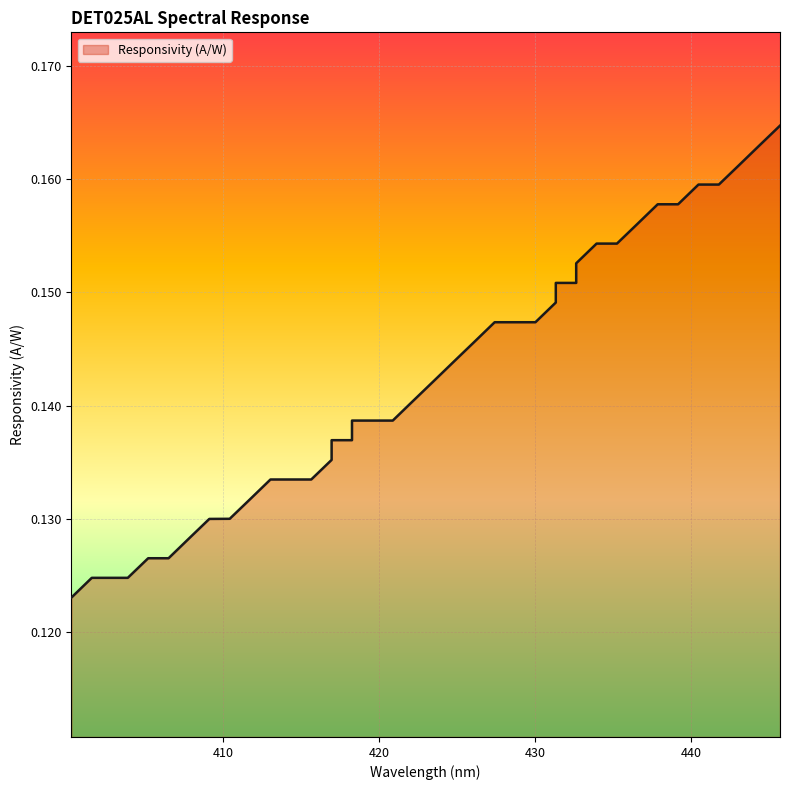

Rank the categories by value from lowest to highest.

400.30475, 401.60951, 403.91426, 405.21901, 406.52377, 407.82852, 409.13327, 410.43802, 411.74278, 413.04753, 414.35228, 415.65704, 416.96179, 416.96179, 418.26654, 418.26654, 419.5713, 420.87605, 422.1808, 423.48555, 424.79031, 426.09506, 427.39981, 428.70457, 430.00932, 431.31407, 431.31407, 432.61883, 432.61883, 433.92358, 435.22833, 436.53308, 437.83784, 439.14259, 440.44734, 441.7521, 443.05685, 444.3616, 445.66636